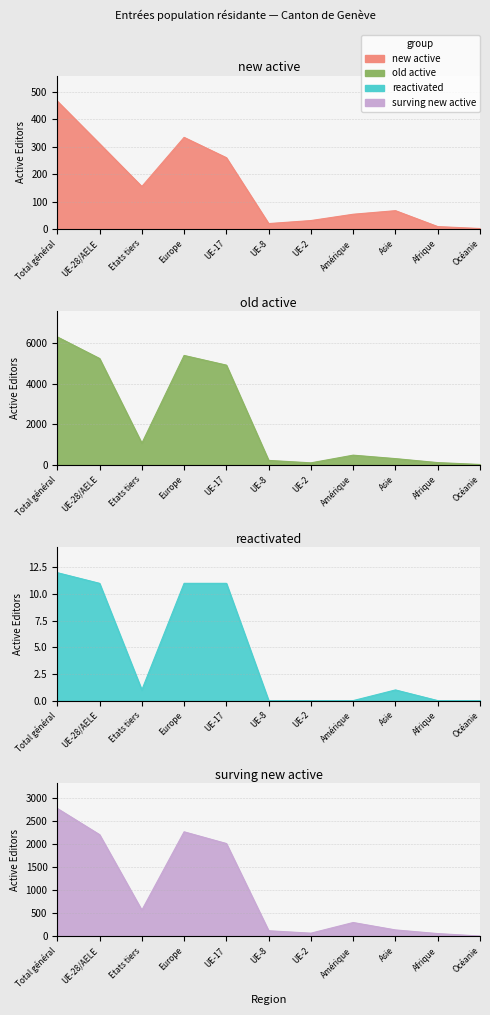

What is the difference between the maximum and second lowest values in the old active (Permis B Total) series?

6200